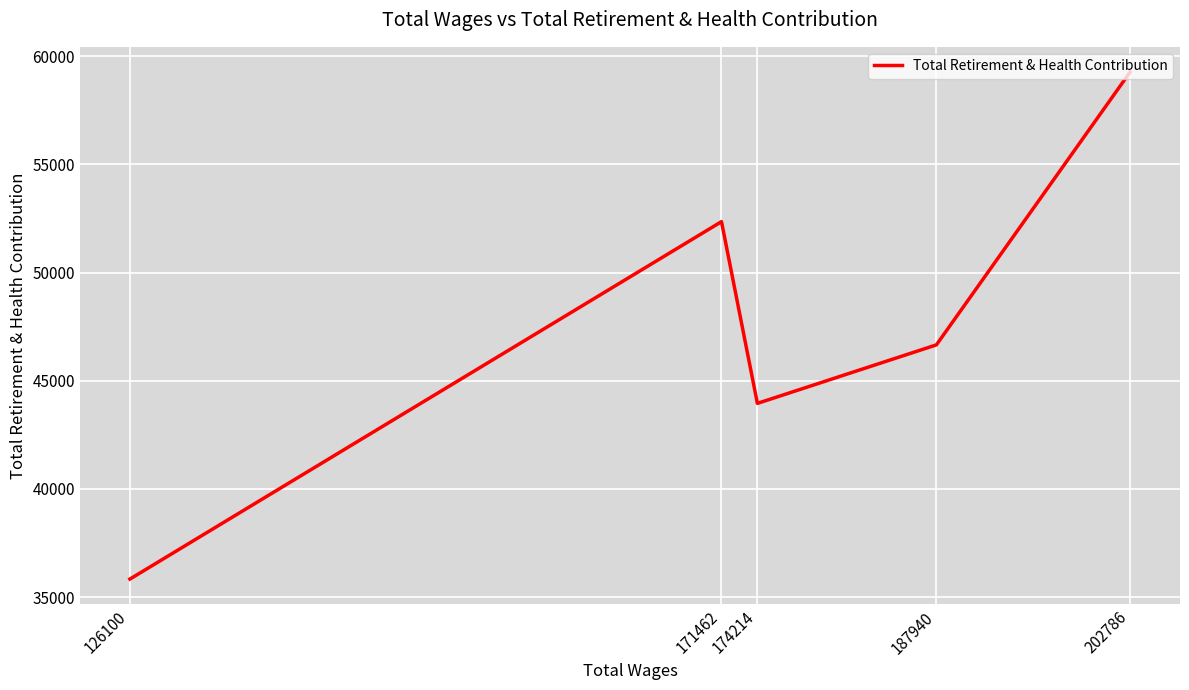

Rank the categories by value from highest to lowest.

202786, 171462, 187940, 174214, 126100